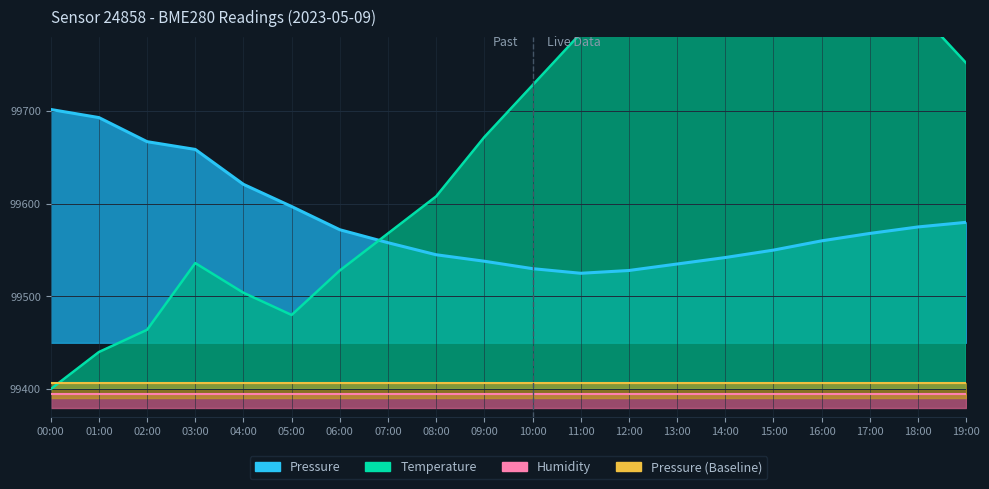

Which series has the largest range (max minus min)?

Temperature